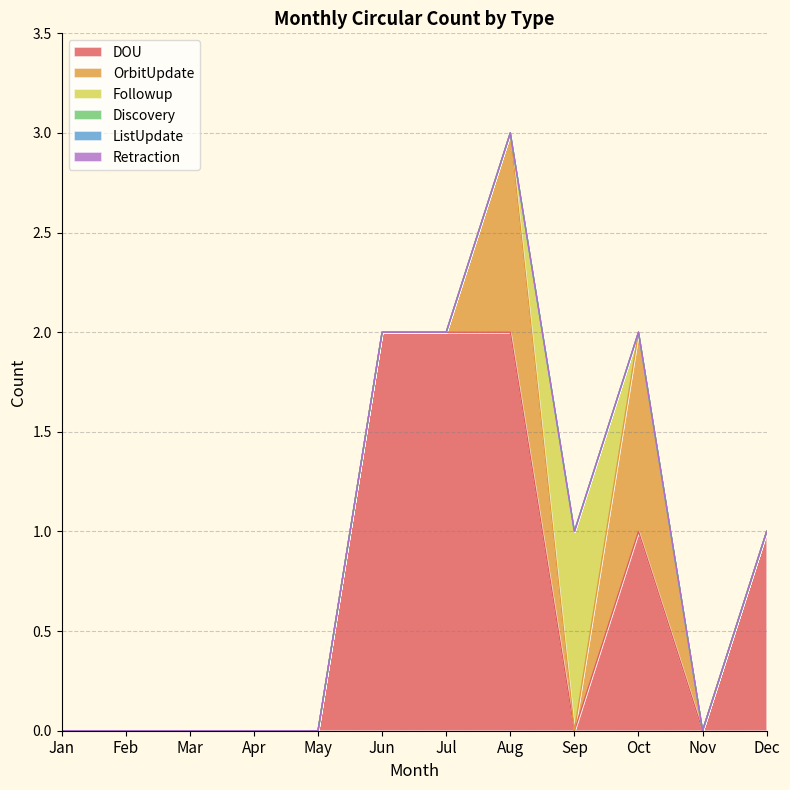

Reading left to right, transcribe all the data shown in this chart.

DOU: 0	0	0	0	0	2	2	2	0	1	0	1
OrbitUpdate: 0	0	0	0	0	0	0	1	0	1	0	0
Followup: 0	0	0	0	0	0	0	0	1	0	0	0
Discovery: 0	0	0	0	0	0	0	0	0	0	0	0
ListUpdate: 0	0	0	0	0	0	0	0	0	0	0	0
Retraction: 0	0	0	0	0	0	0	0	0	0	0	0